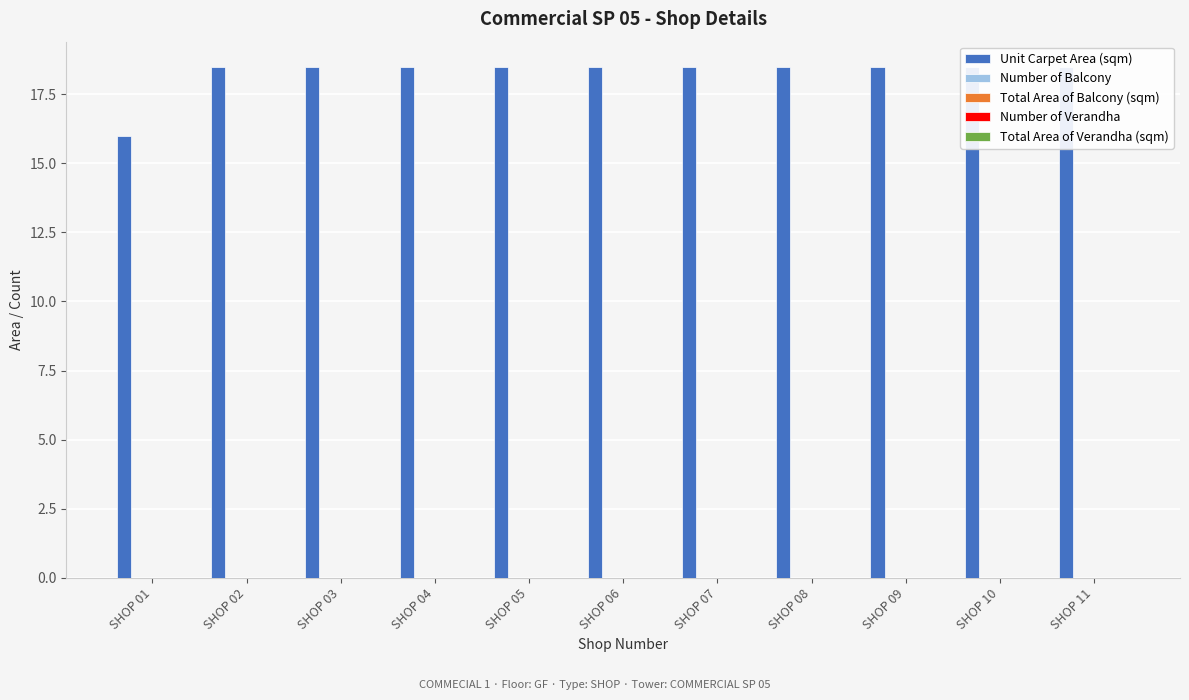

Which series changed the most between SHOP 04 and SHOP 09?

Unit Carpet Area (sqm)